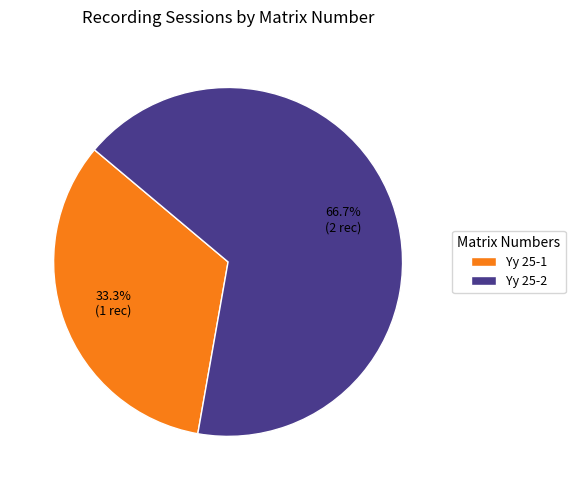

How many slices are in this pie chart?

2